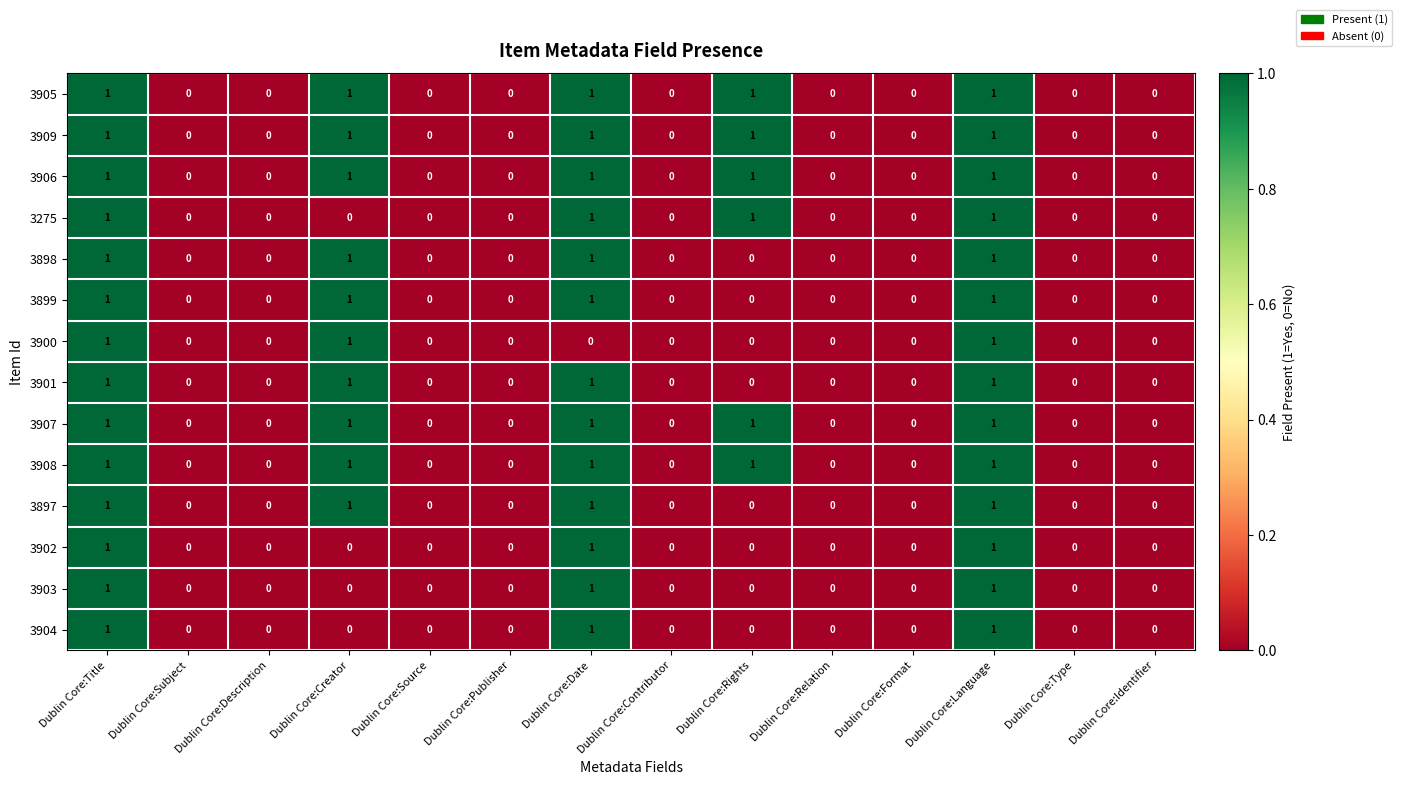

How many data points does each series have?

14